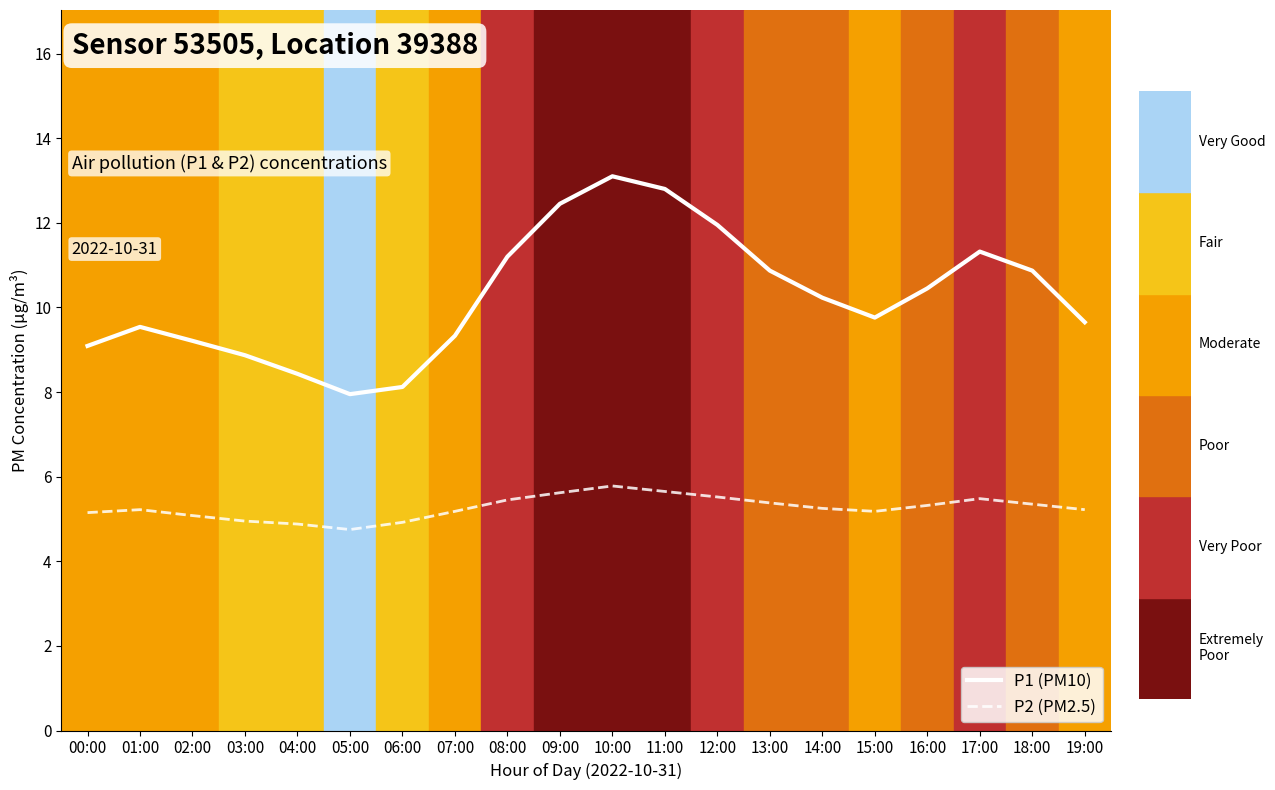

What is the difference between the second highest and second lowest values in the P1 (PM10) series?

4.7